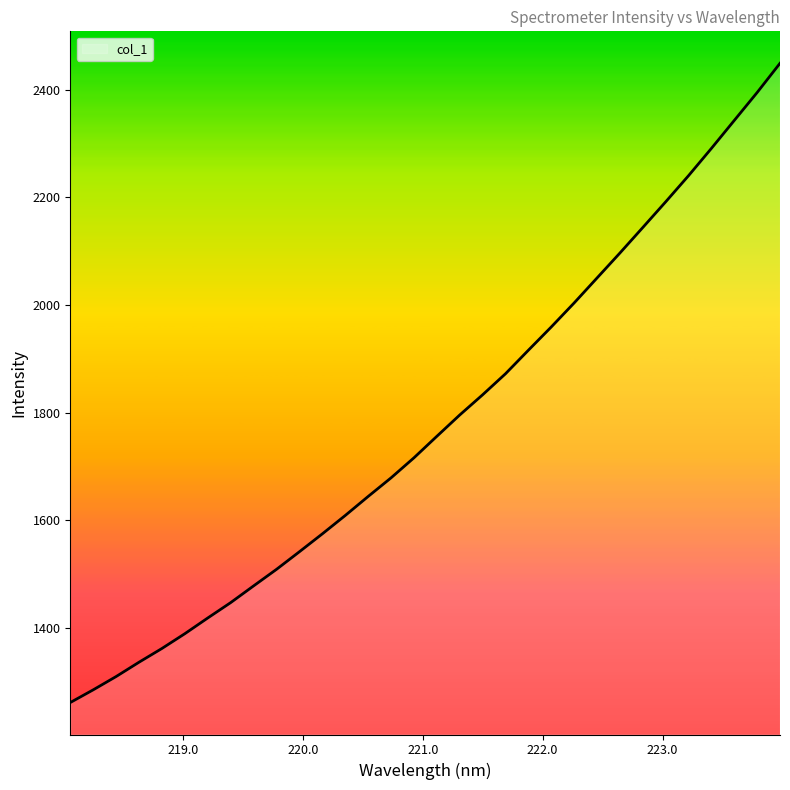

What is the maximum value shown in the chart?

2449.2